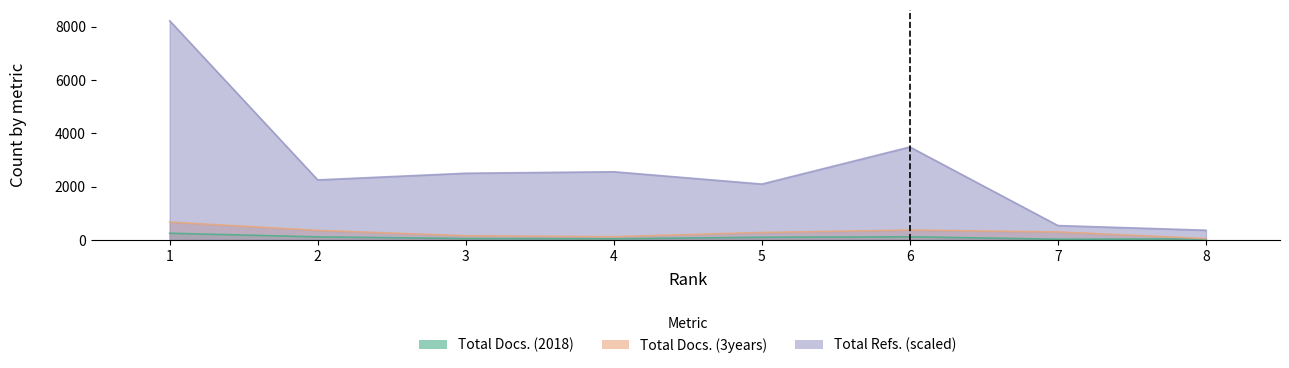

What is the total value across all series at 3?

2703